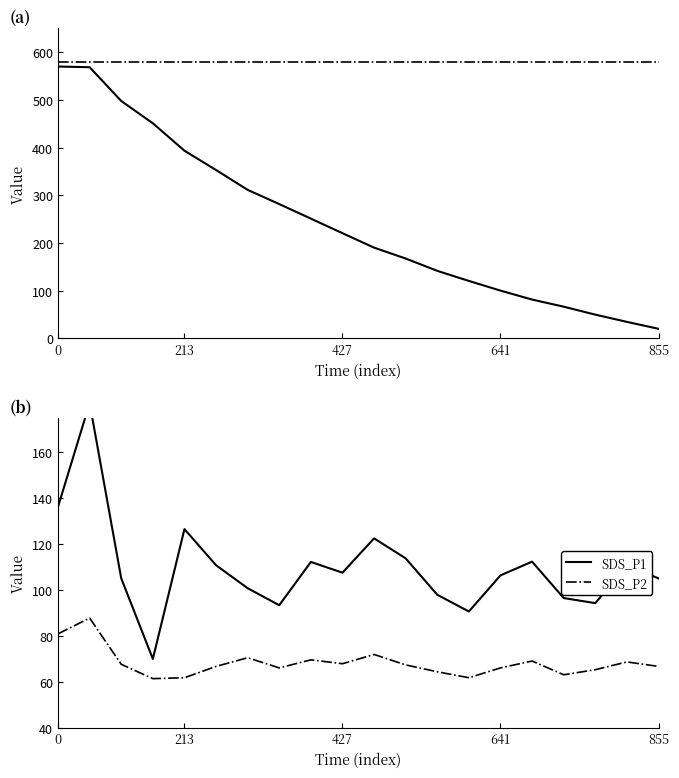

The SDS_P2 series shows 68.0 at 427. True or false?

True